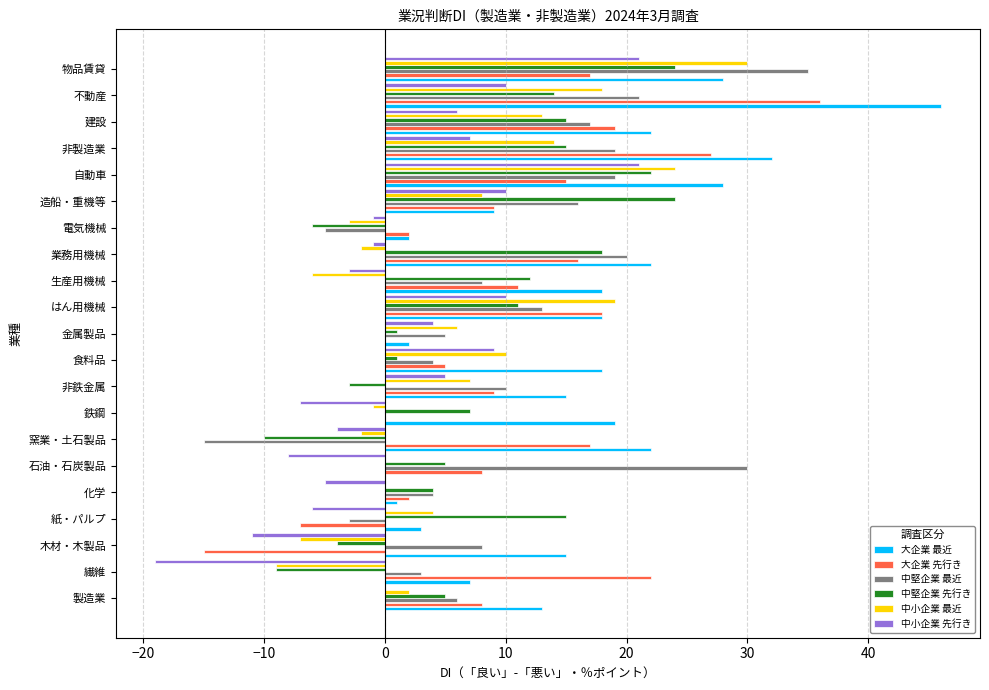

Between 非鉄金属 and 電気機械, which series saw the biggest shift?

中堅企業 最近